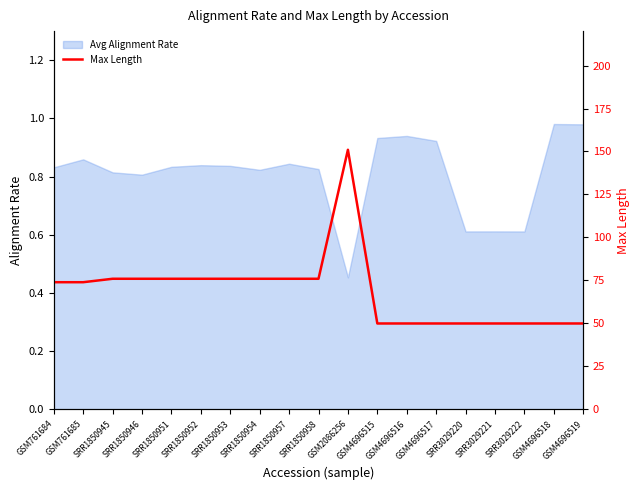

Approximately how many times larger is the value at GSM4696518 compared to GSM4696517?

1.0